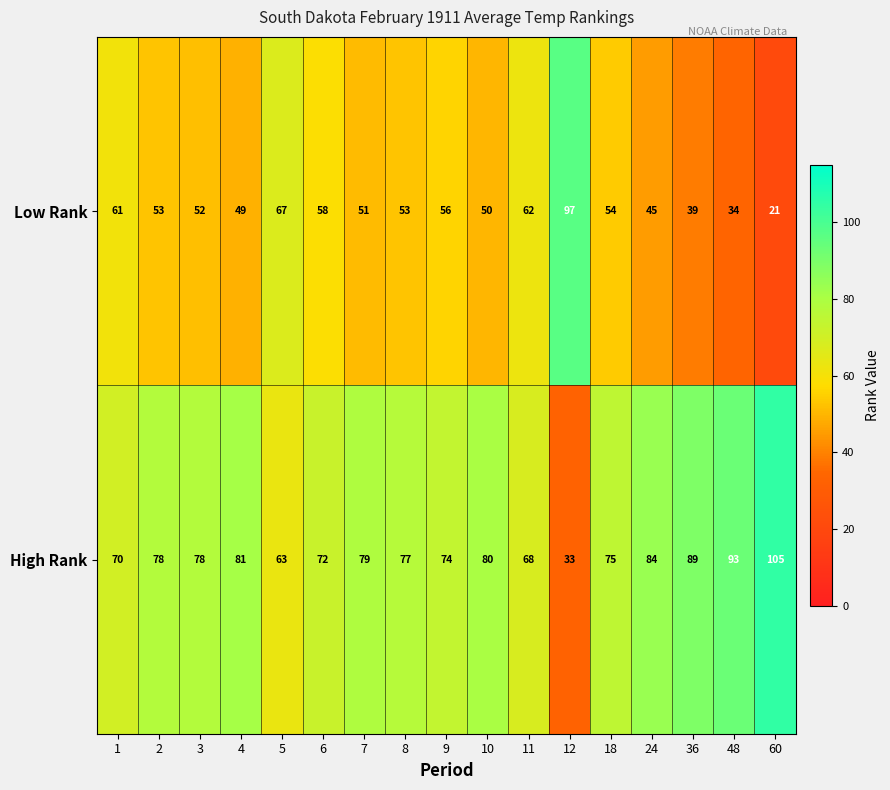

At which label does High Rank reach its minimum?

12